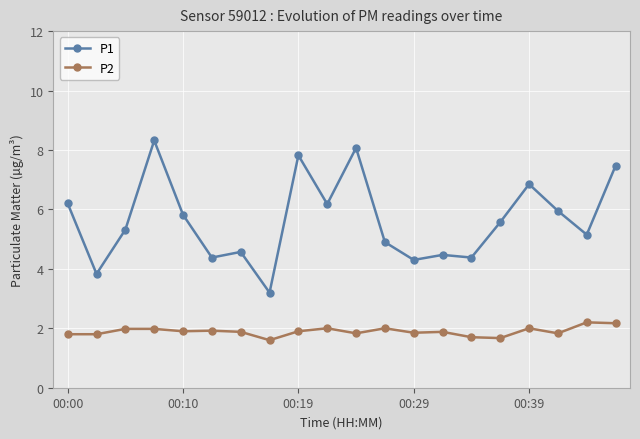

What is the value of the P1 point at the 4th from the left?

8.3